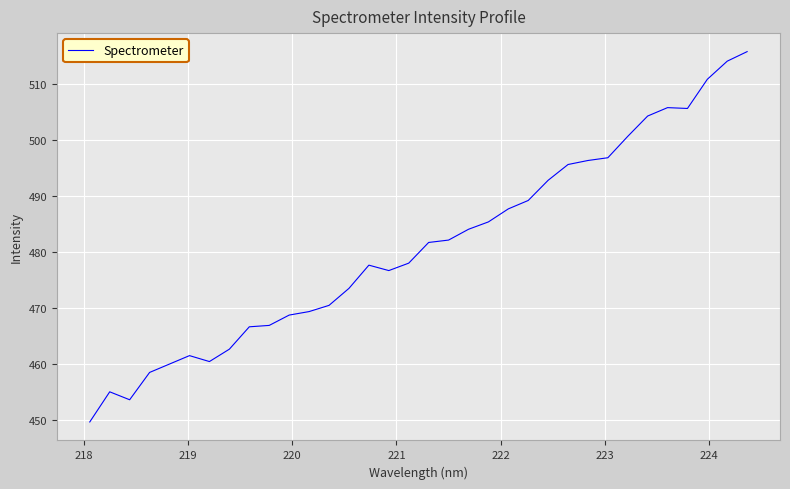

What is the minimum value shown in the chart?

449.7